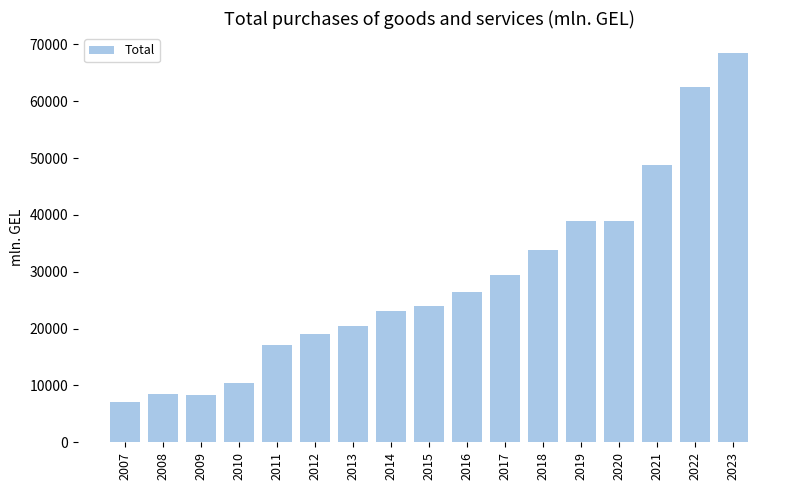

What is the greatest value displayed?

68568.7